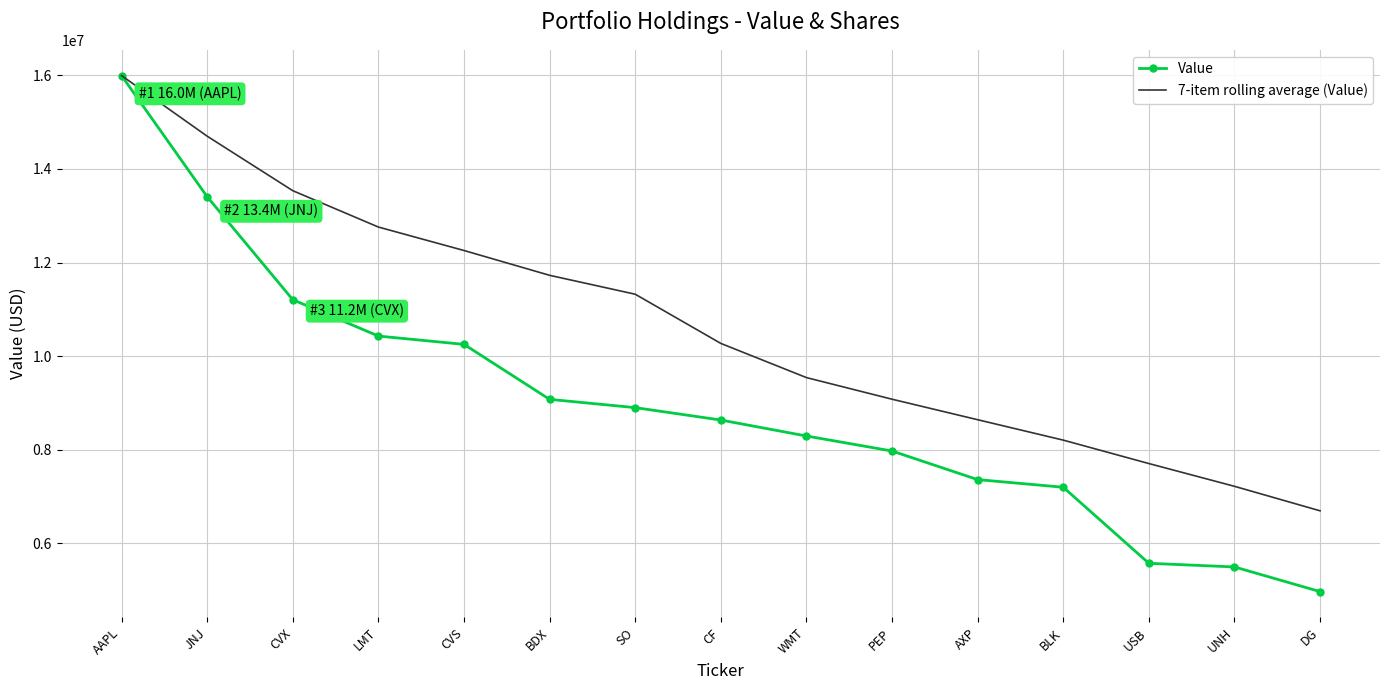

What is the total value across all series at USB?

13277285.7